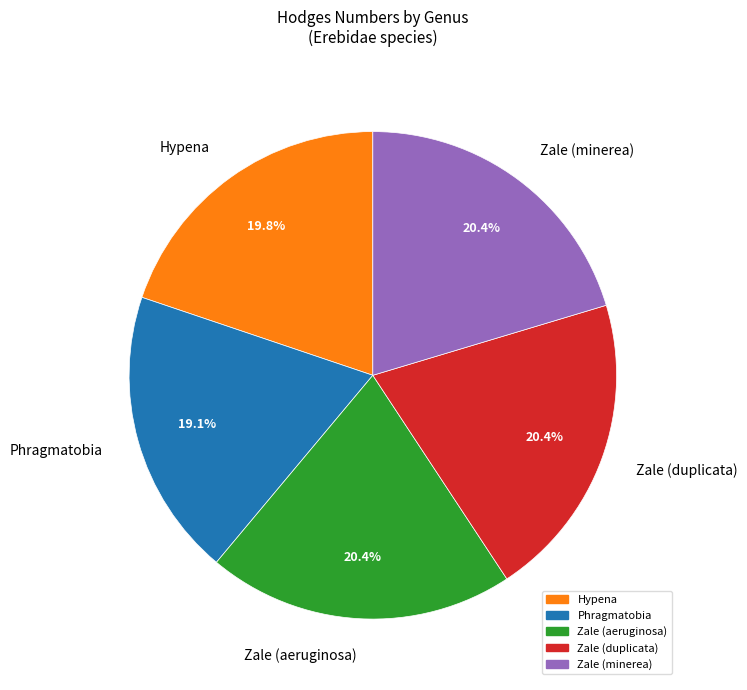

What is the ratio of the value at Zale (minerea) to the value at Phragmatobia?

1.1